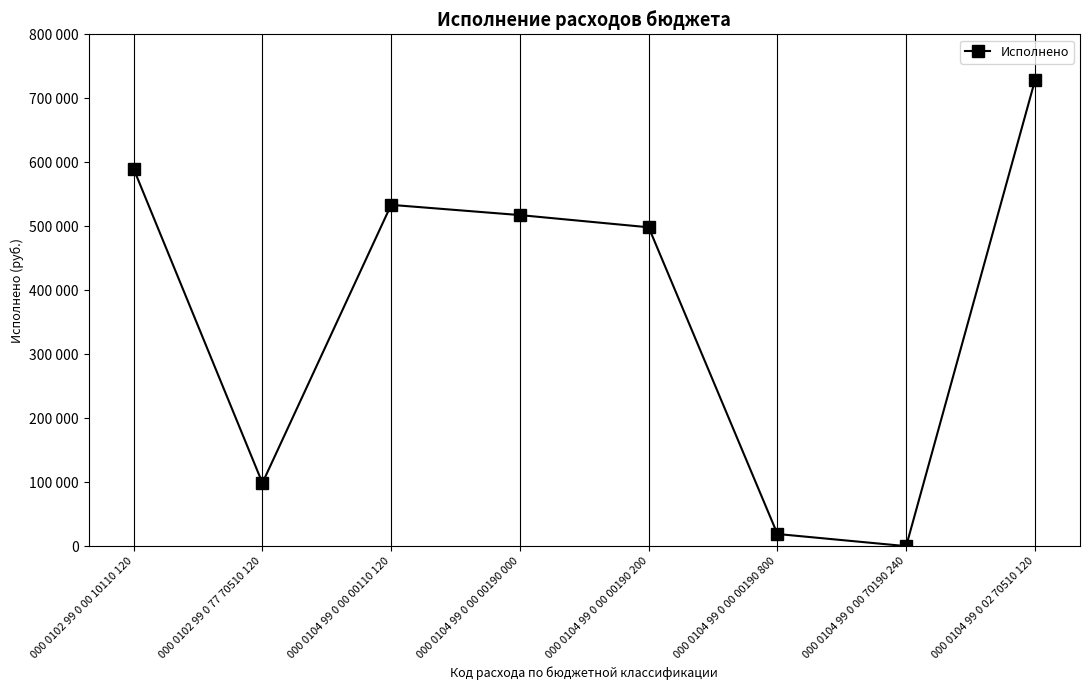

What is the sum of all values?

2984852.8